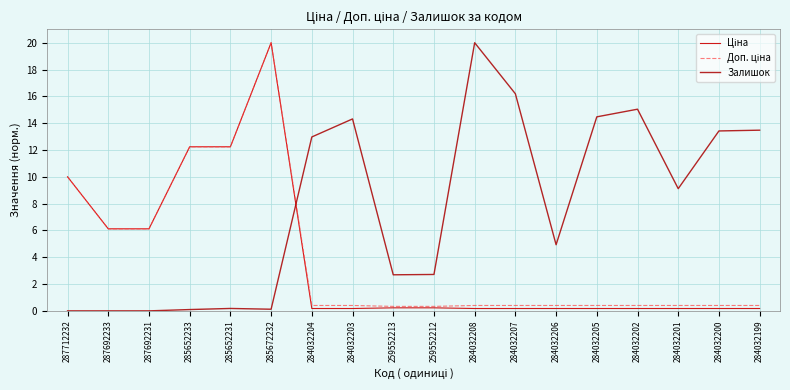

Reading left to right, extract all data points from this chart.

Ціна: 10.0	6.1	6.1	12.2	12.2	20.0	0.2	0.2	0.2	0.2	0.2	0.2	0.2	0.2	0.2	0.2	0.2	0.2
Доп. ціна: 10.0	6.1	6.1	12.2	12.2	20.0	0.4	0.4	0.3	0.3	0.4	0.4	0.4	0.4	0.4	0.4	0.4	0.4
Залишок: 0.0	0.0	0.0	0.1	0.2	0.1	13.0	14.3	2.7	2.7	20.0	16.2	4.9	14.5	15.0	9.1	13.4	13.5